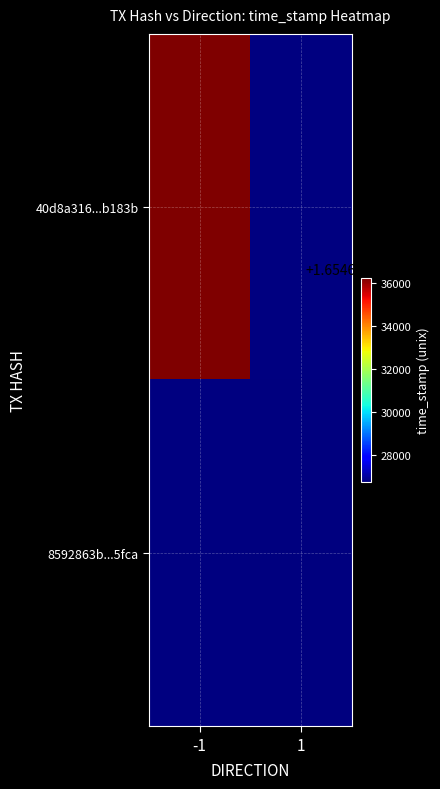

At which label does 8592863b...5fca reach its peak?

-1